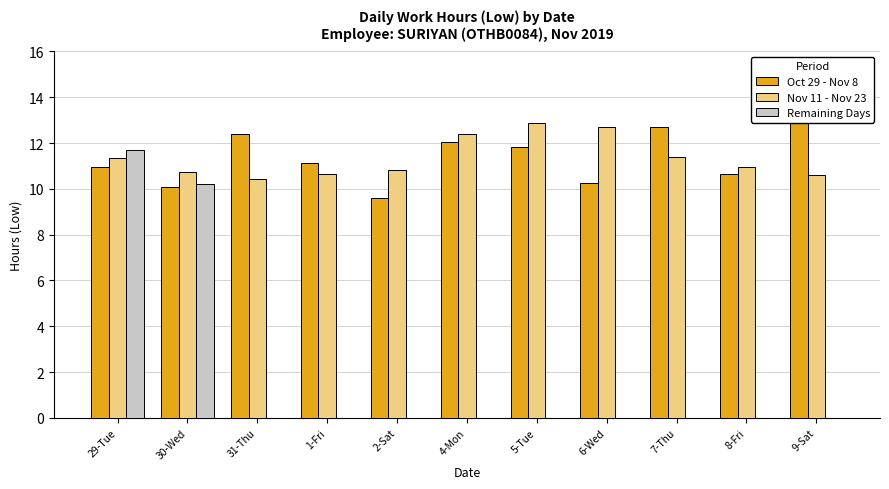

Reading left to right, extract all data points from this chart.

Oct 29 - Nov 8: 10.9	10.1	12.4	11.1	9.6	12.1	11.8	10.2	12.7	10.6	13.4
Nov 11 - Nov 23: 11.3	10.7	10.4	10.6	10.8	12.4	12.9	12.7	11.4	11.0	10.6
Remaining Days: 11.7	10.2	0.0	0.0	0.0	0.0	0.0	0.0	0.0	0.0	0.0